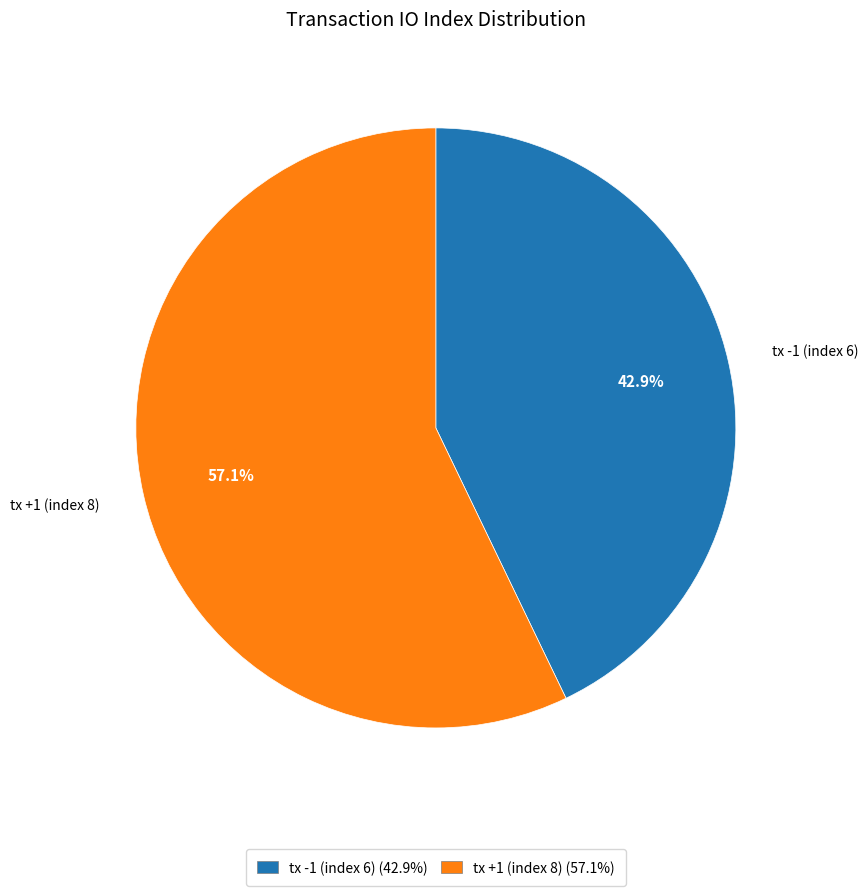

To the nearest percent, what percentage of the pie is tx +1 (index 8)?

57%